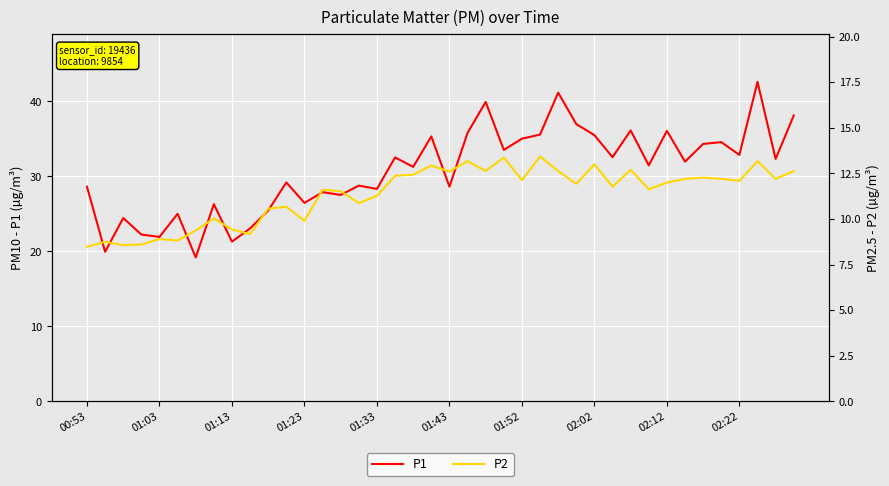

What is the highest value of the P1 series?

42.6